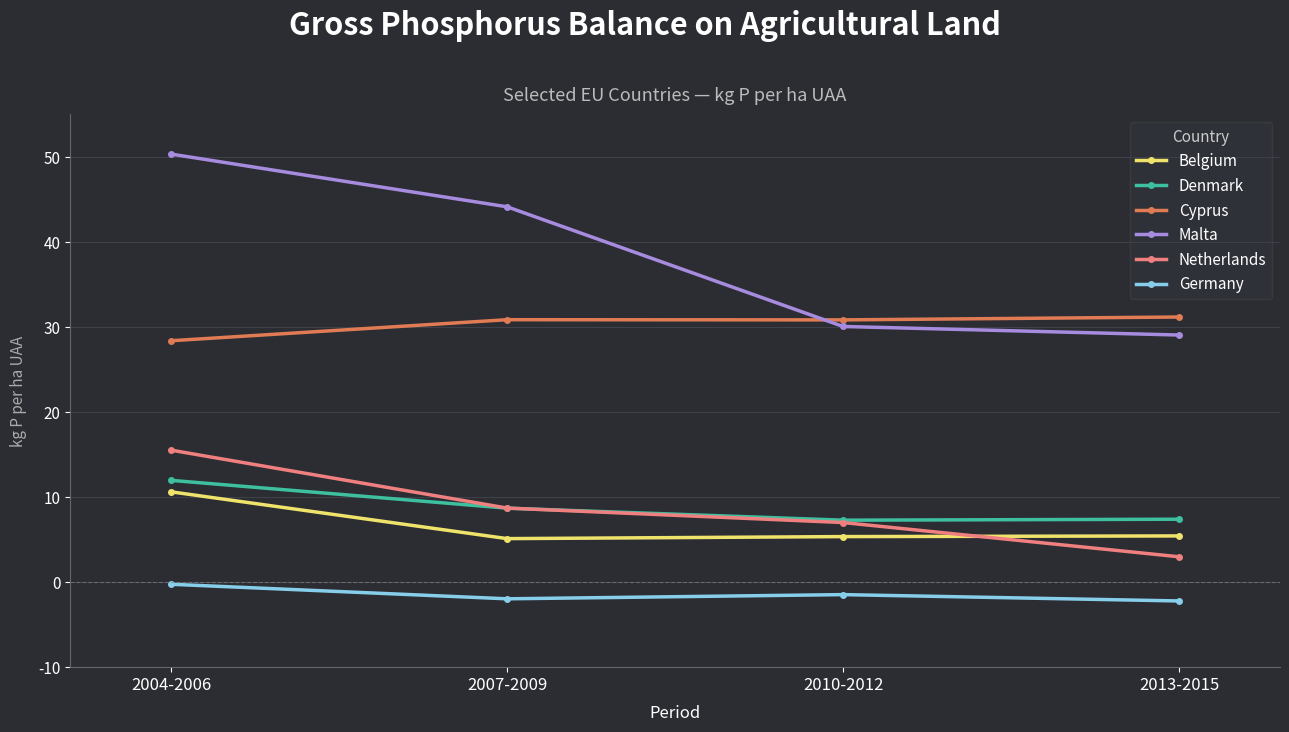

Which series has the largest total across all categories?

Malta